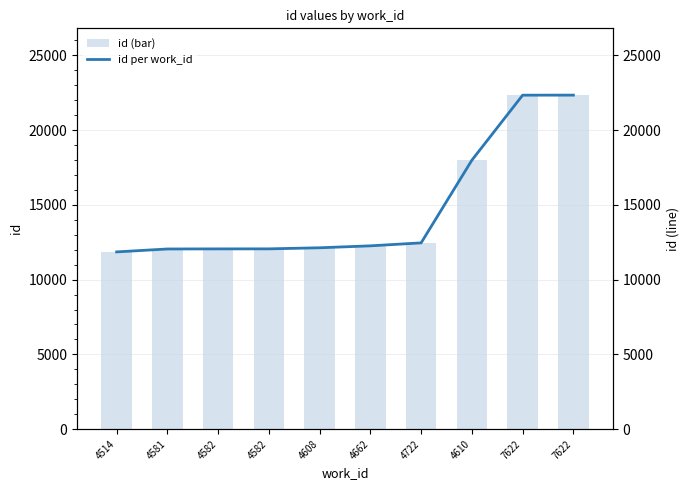

What is the label of the 6th bar from the left?

4662